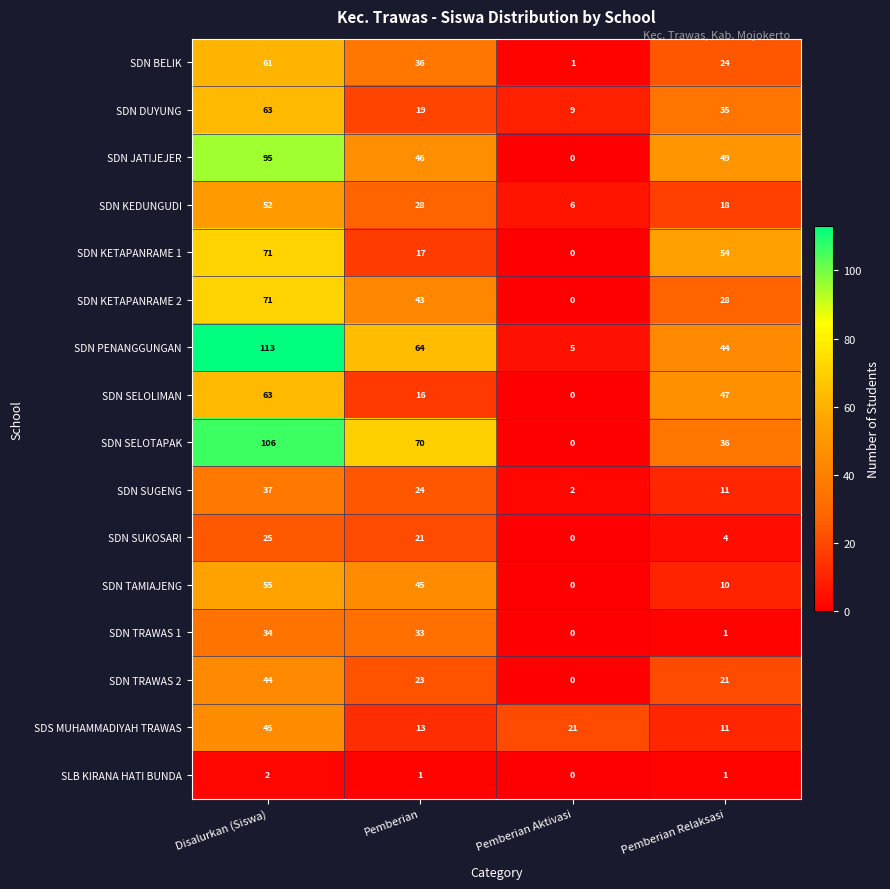

How many series are shown in this chart?

16